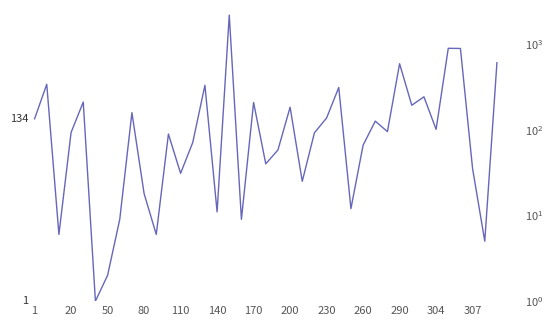

How many series are shown in this chart?

1